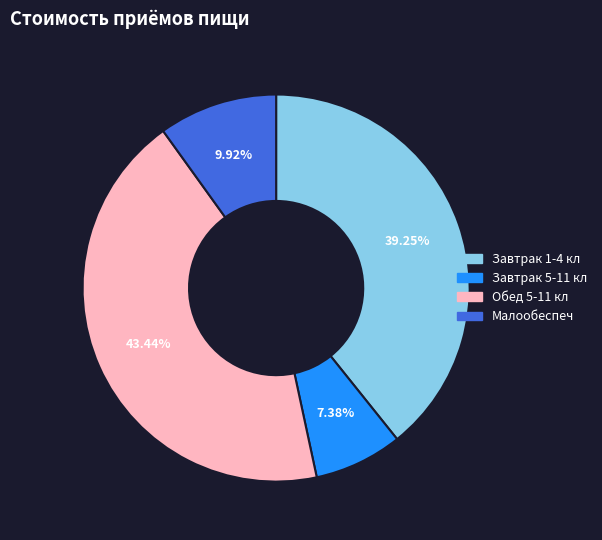

How many slices are in this pie chart?

4